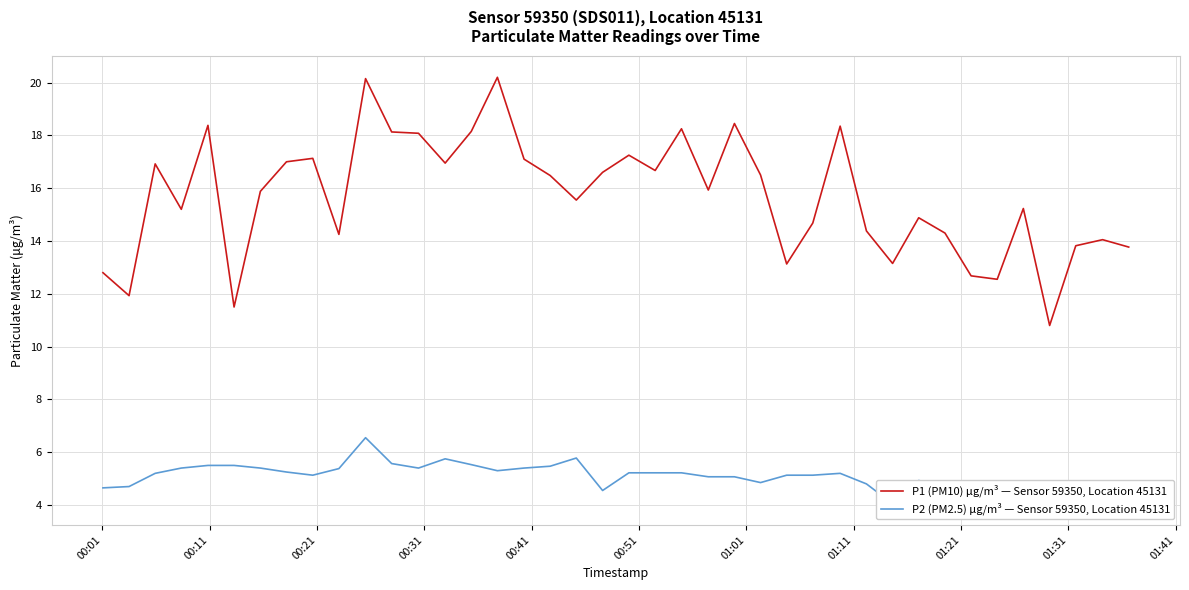

Reading left to right, transcribe all the data shown in this chart.

P1 (PM10) μg/m³ — Sensor 59350, Location 45131: 12.8	11.9	16.9	15.2	18.4	11.5	15.9	17.0	17.1	14.2	20.1	18.1	18.1	16.9	18.1	20.2	17.1	16.5	15.6	16.6	17.2	16.7	18.2	15.9	18.4	16.5	13.1	14.7	18.4	14.4	13.2	14.9	14.3	12.7	12.6	15.2	10.8	13.8	14.1	13.8
P2 (PM2.5) μg/m³ — Sensor 59350, Location 45131: 4.7	4.7	5.2	5.4	5.5	5.5	5.4	5.2	5.1	5.4	6.5	5.6	5.4	5.8	5.5	5.3	5.4	5.5	5.8	4.5	5.2	5.2	5.2	5.1	5.1	4.8	5.1	5.1	5.2	4.8	4.0	4.9	4.7	4.3	4.2	4.8	4.3	4.2	4.3	4.0